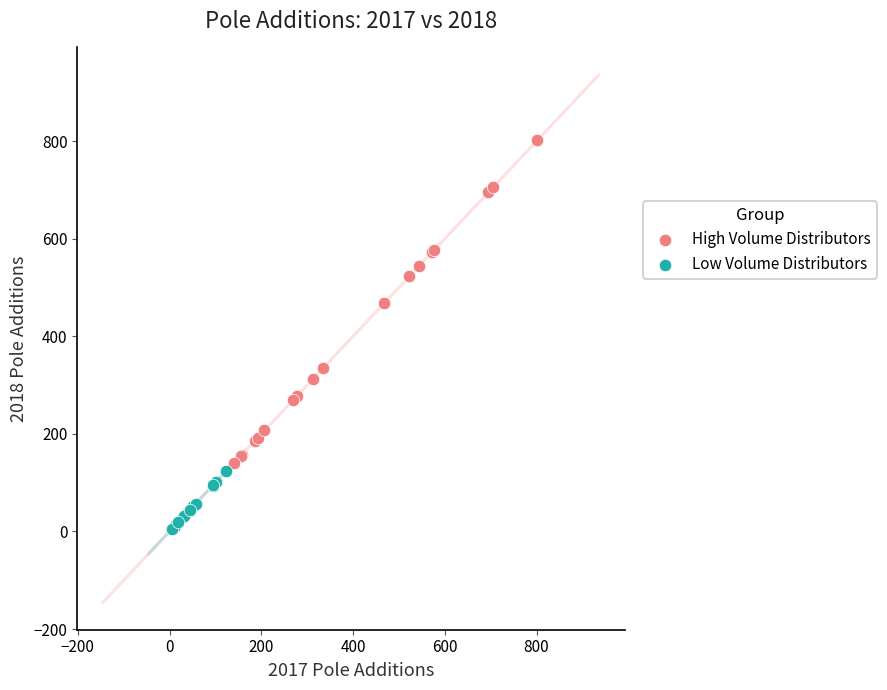

Which series contains the highest Y value?

High Volume Distributors